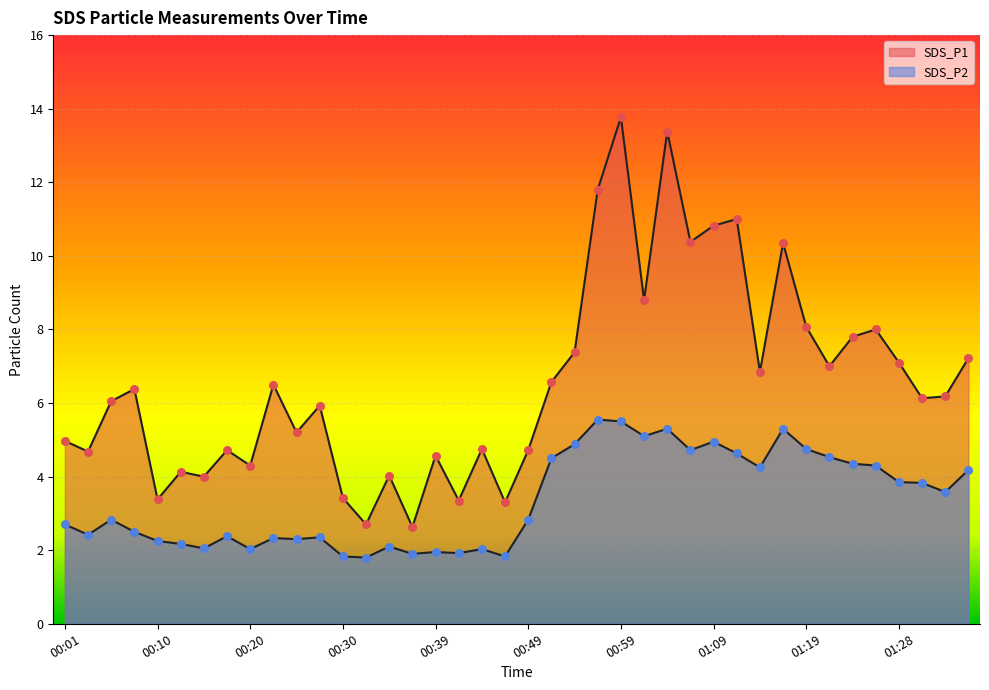

Which series has the largest total across all categories?

SDS_P1